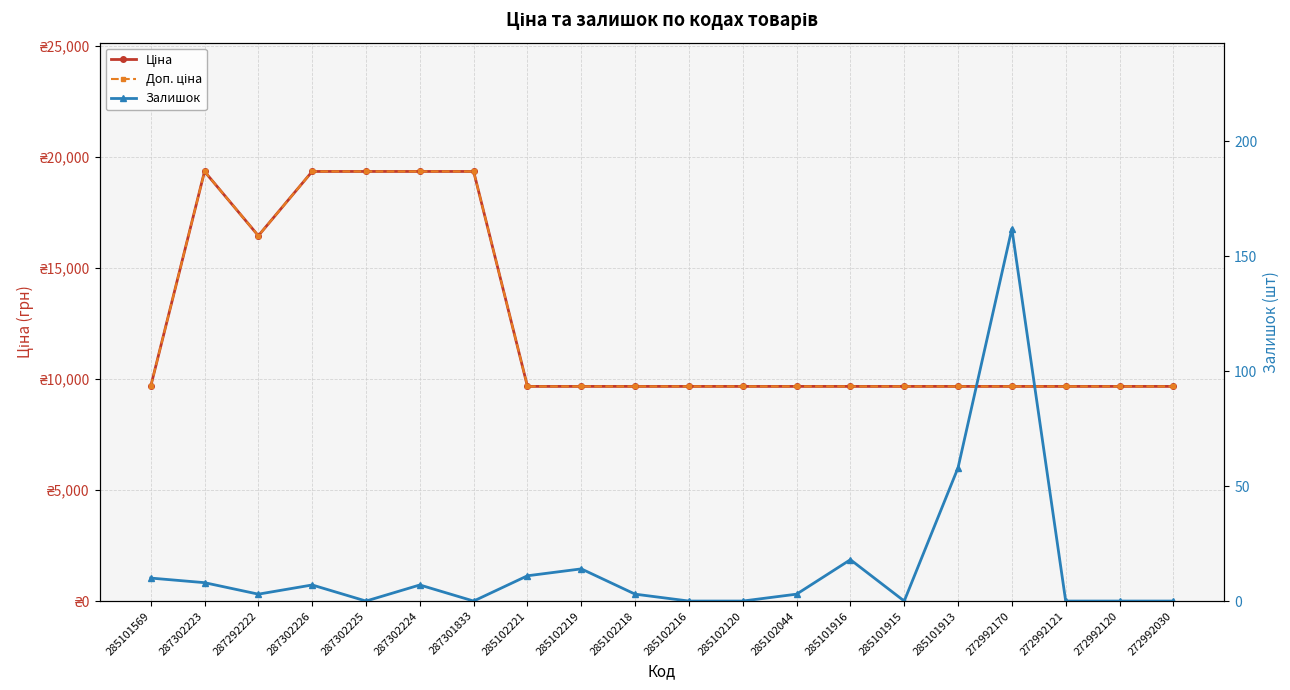

Which series changed the most between 287292222 and 285101913?

Ціна